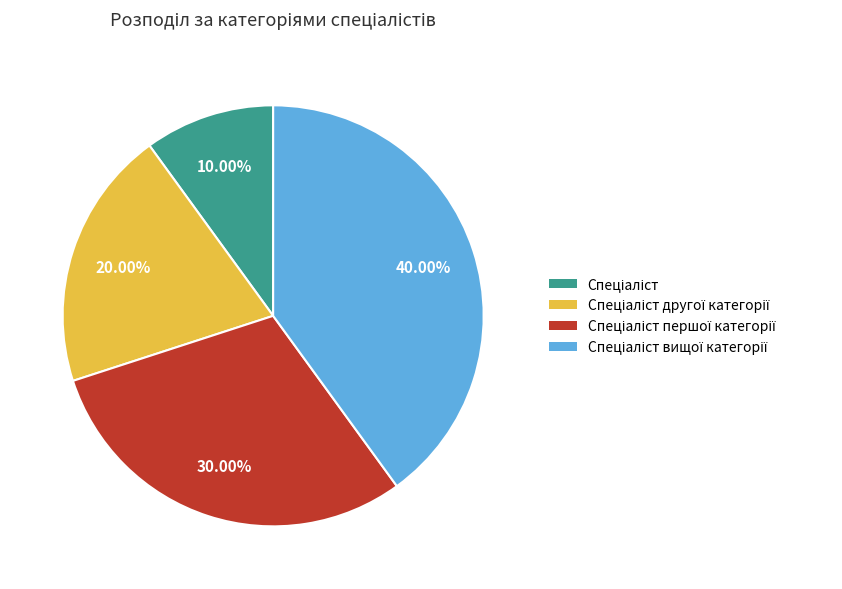

Is there a majority slice in this chart?

No